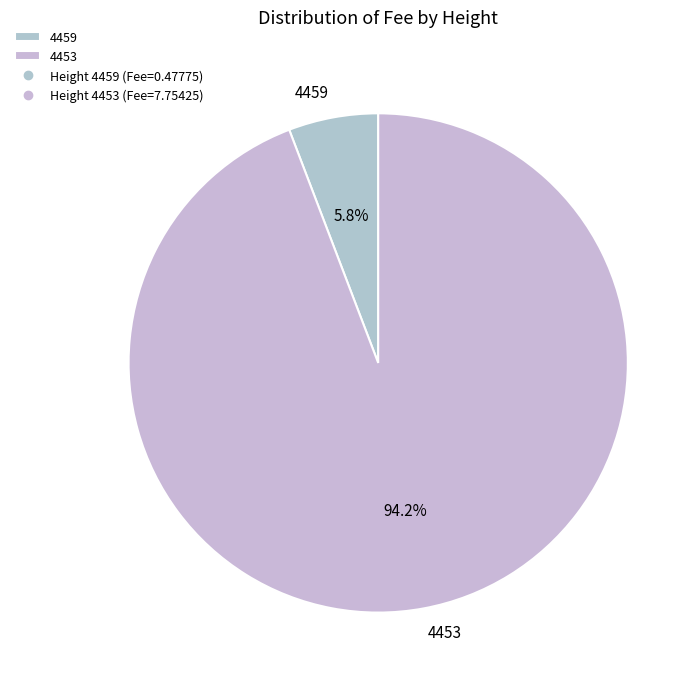

What percentage is the 4453 slice, to the nearest percent?

94%